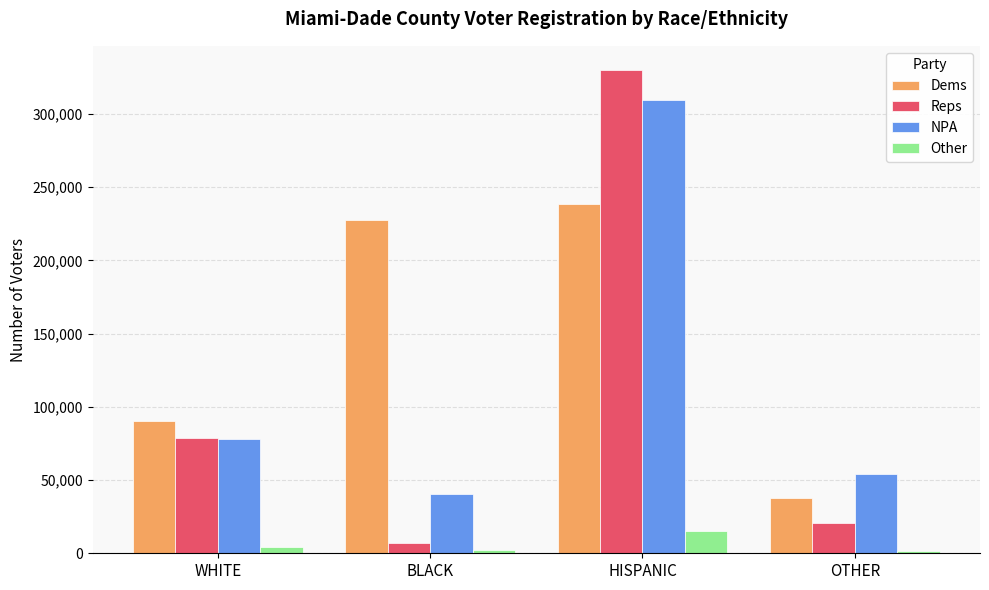

What is the difference between the second highest and second lowest values in the Reps series?

57597